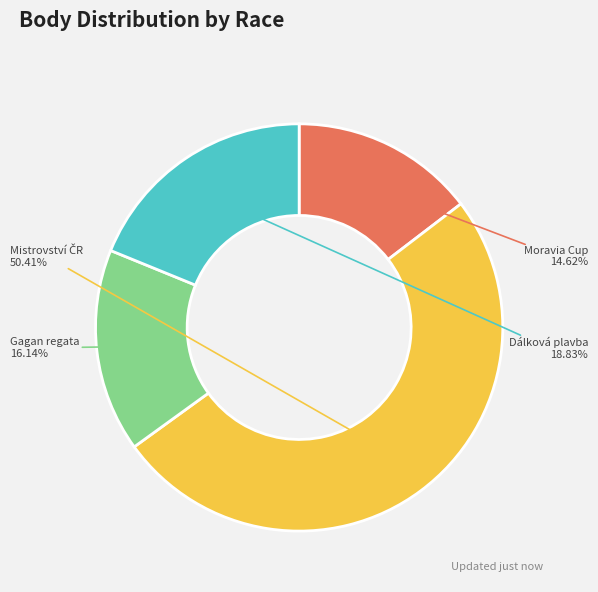

Is there any slice that represents more than half of the pie?

Yes